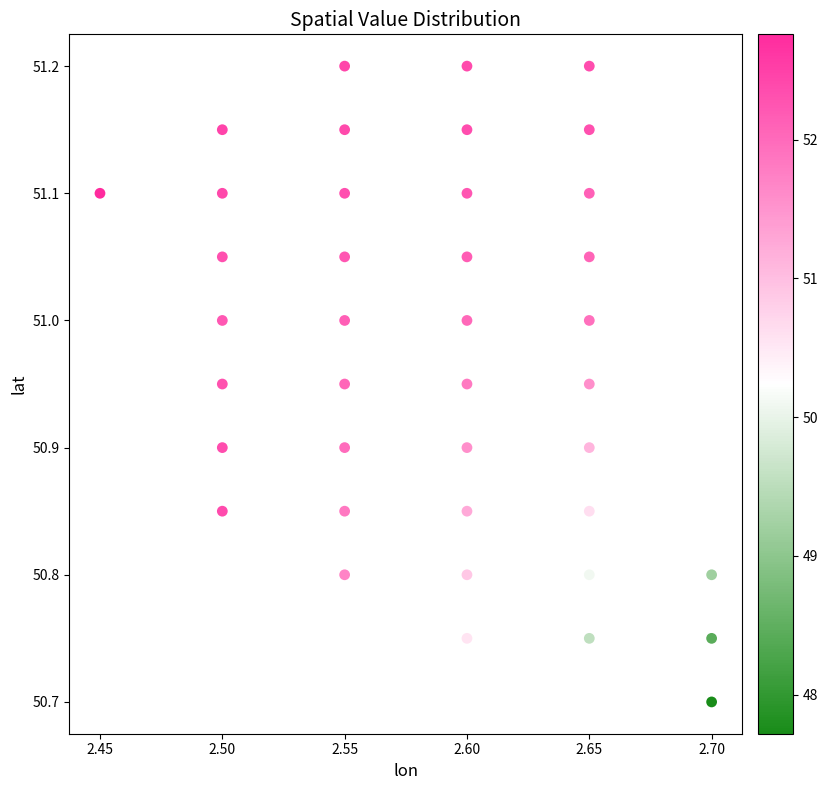

What is the range of Y values (max minus min)?

0.5